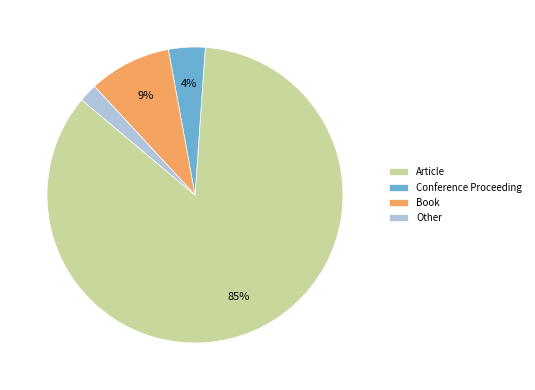

Combined, do Conference Proceeding and Other account for over 50%?

No